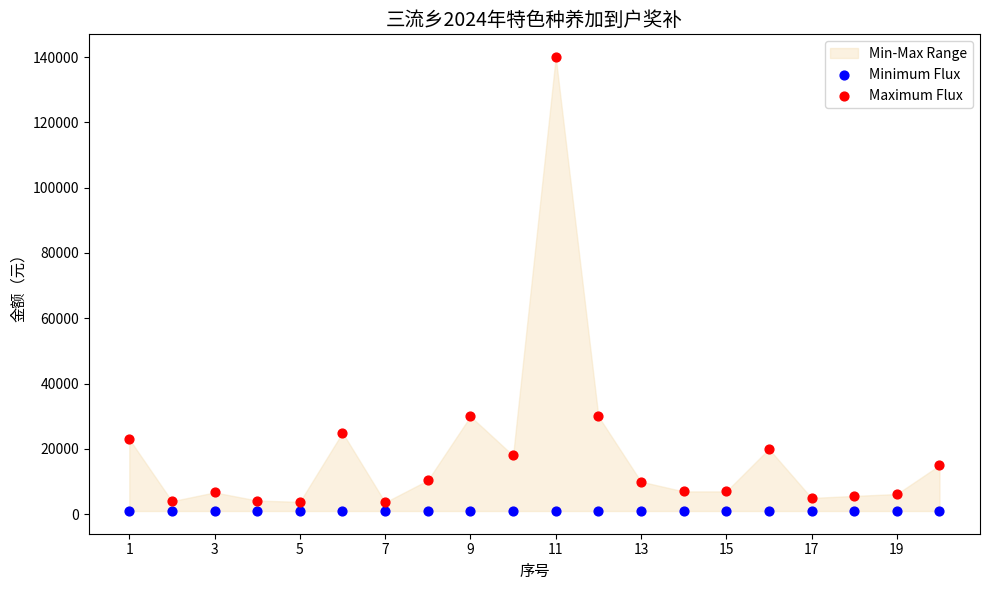

Which series reaches the maximum Y coordinate?

Maximum Flux